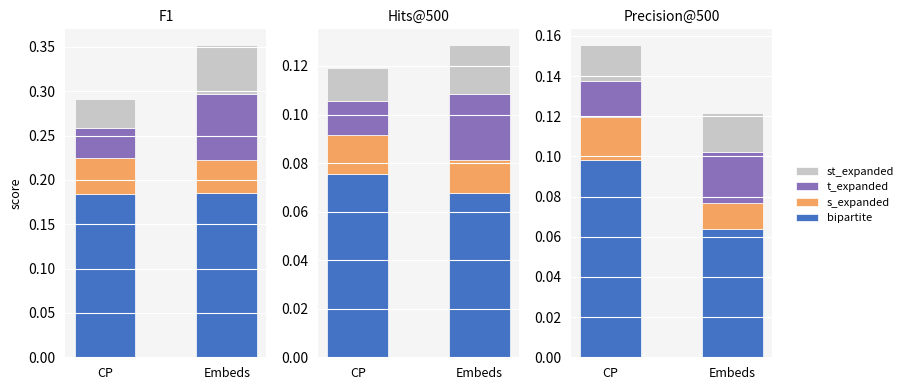

Which category has the lowest value in the st_expanded series?

CP